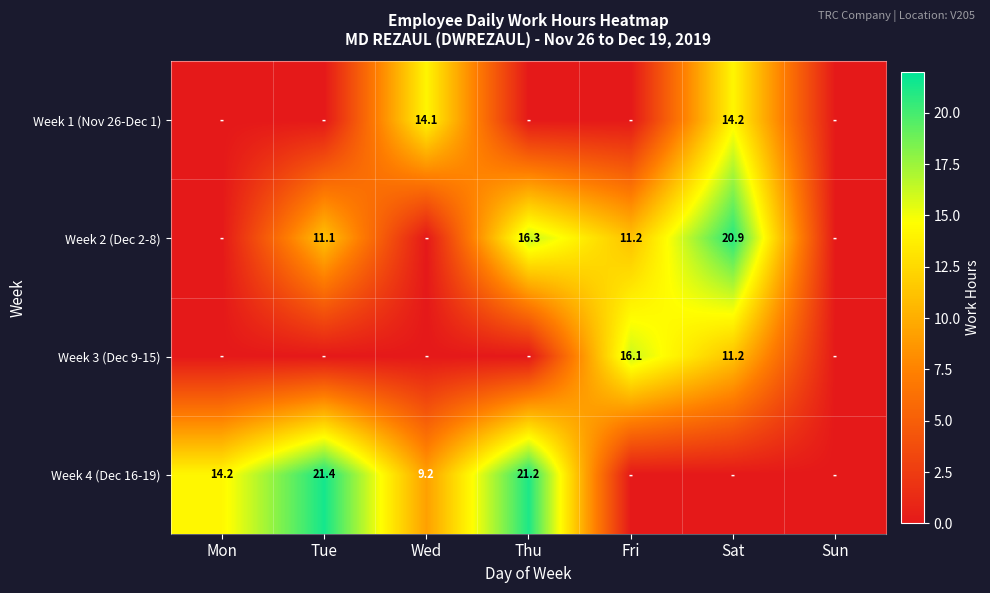

True or false: Week 2 (Dec 2-8) has a value of 5.6 at Fri.

False